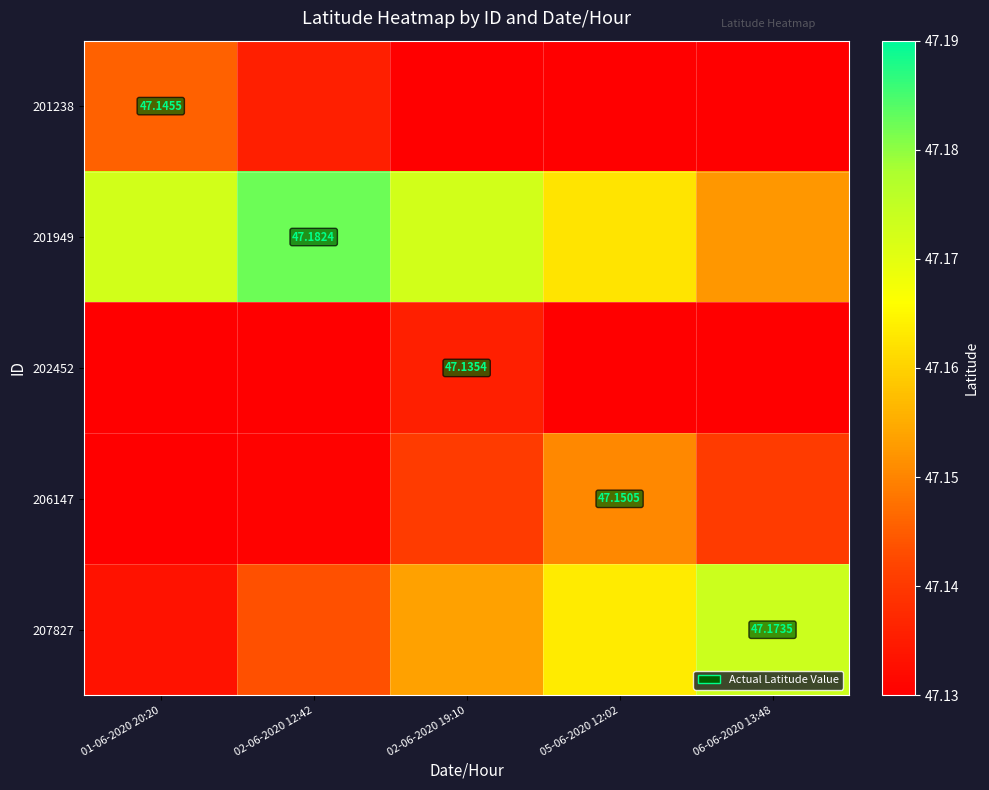

Count the 201238 values in the range 47 to 48.

5